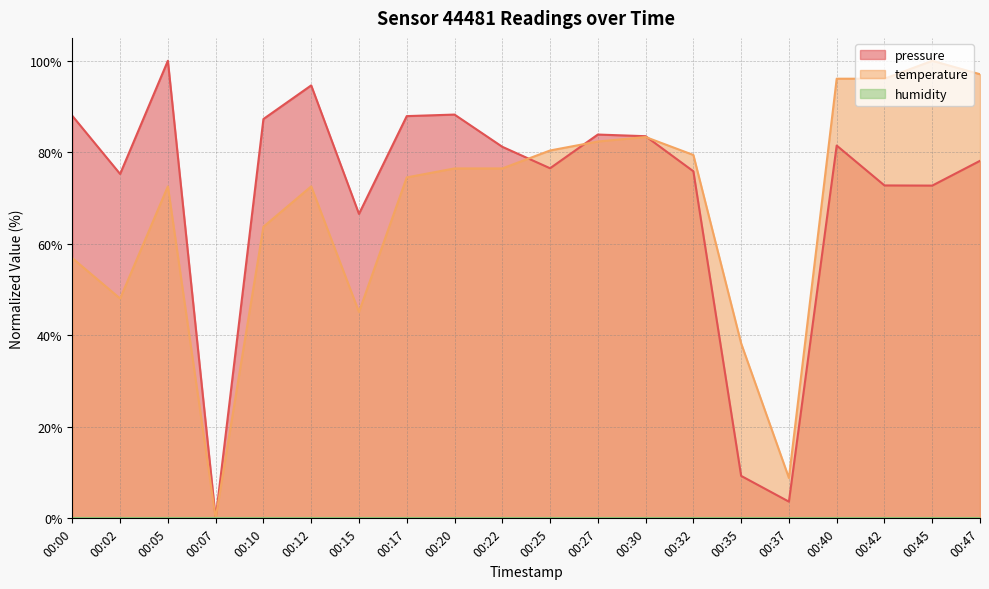

Reading left to right, list all the values displayed in this chart.

pressure: 00:00=88.0	00:02=75.3	00:05=100.0	00:07=0.0	00:10=87.3	00:12=94.6	00:15=66.5	00:17=87.9	00:20=88.2	00:22=81.2	00:25=76.5	00:27=83.9	00:30=83.5	00:32=75.8	00:35=9.3	00:37=3.6	00:40=81.5	00:42=72.8	00:45=72.7	00:47=78.1
temperature: 00:00=56.9	00:02=48.0	00:05=72.5	00:07=0.0	00:10=63.7	00:12=72.5	00:15=45.1	00:17=74.5	00:20=76.5	00:22=76.5	00:25=80.4	00:27=82.4	00:30=83.3	00:32=79.4	00:35=38.2	00:37=8.8	00:40=96.1	00:42=96.1	00:45=100.0	00:47=97.1